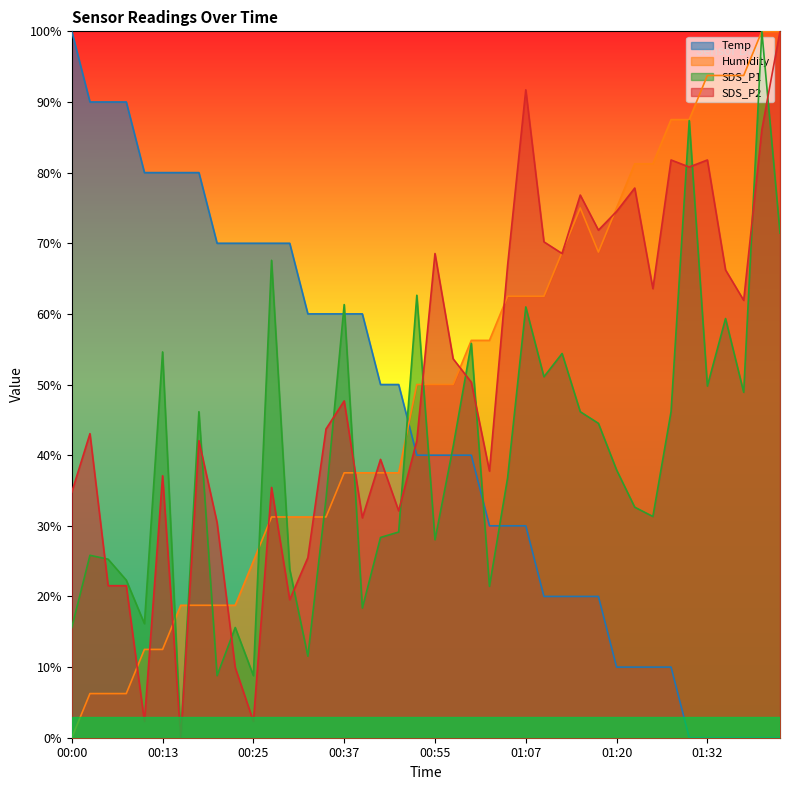

At 00:45, list the series in order from smallest to largest.

SDS_P1, SDS_P2, Humidity, Temp